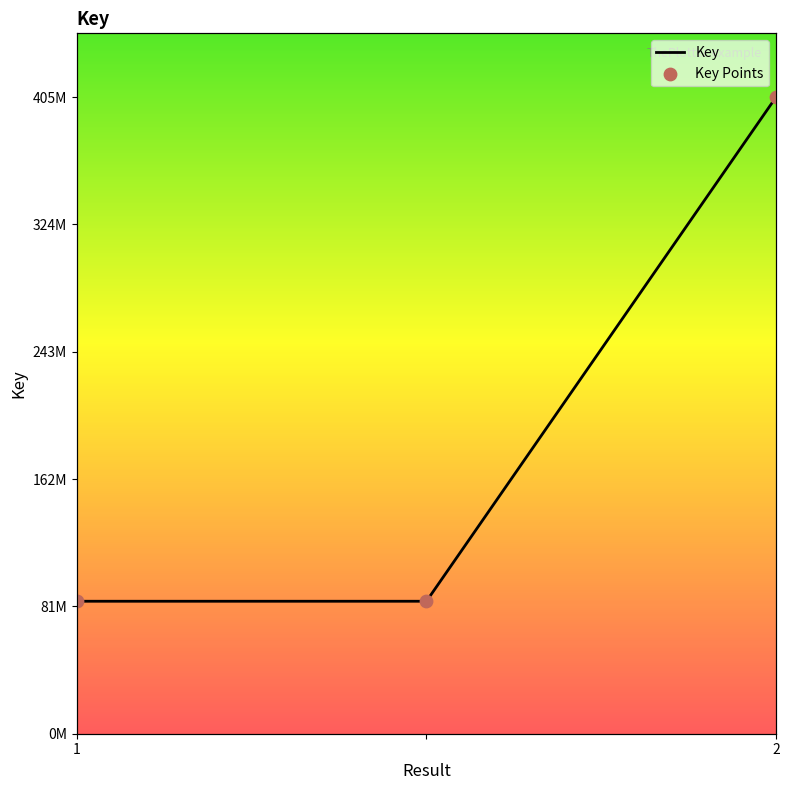

Between 1 and 2, which is larger?

2